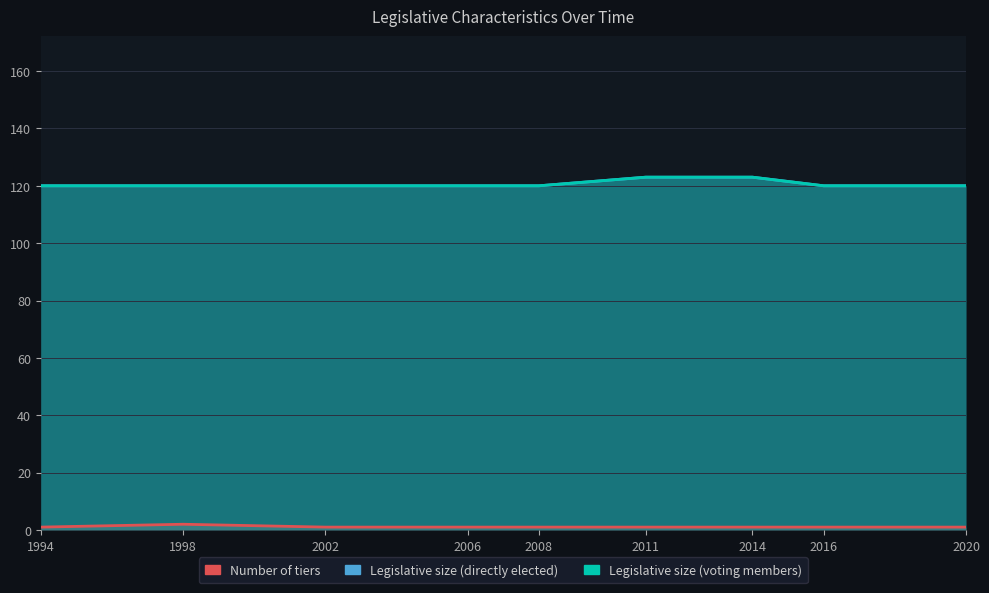

True or false: Legislative size (directly elected) has a value of 120 at 2020.

True